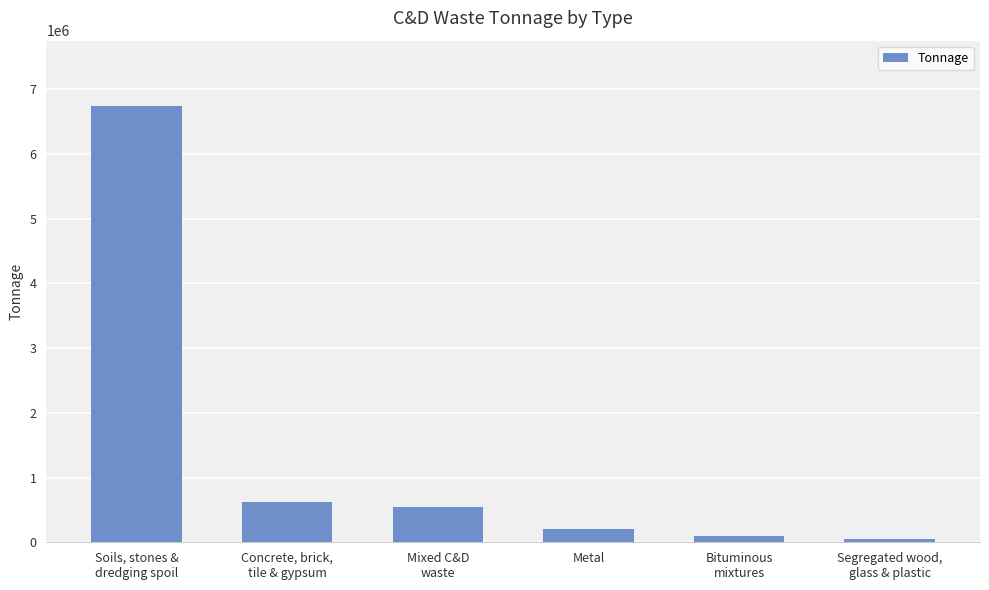

The value at Mixed C&D
waste is 295958. True or false?

False